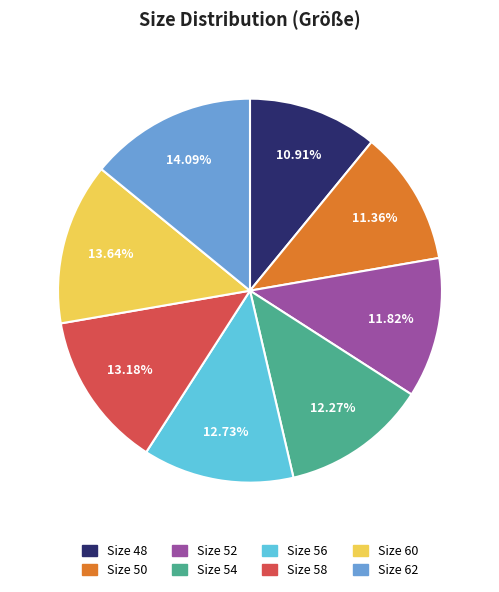

Is the sum of Size 60 and Size 58 greater than half?

No